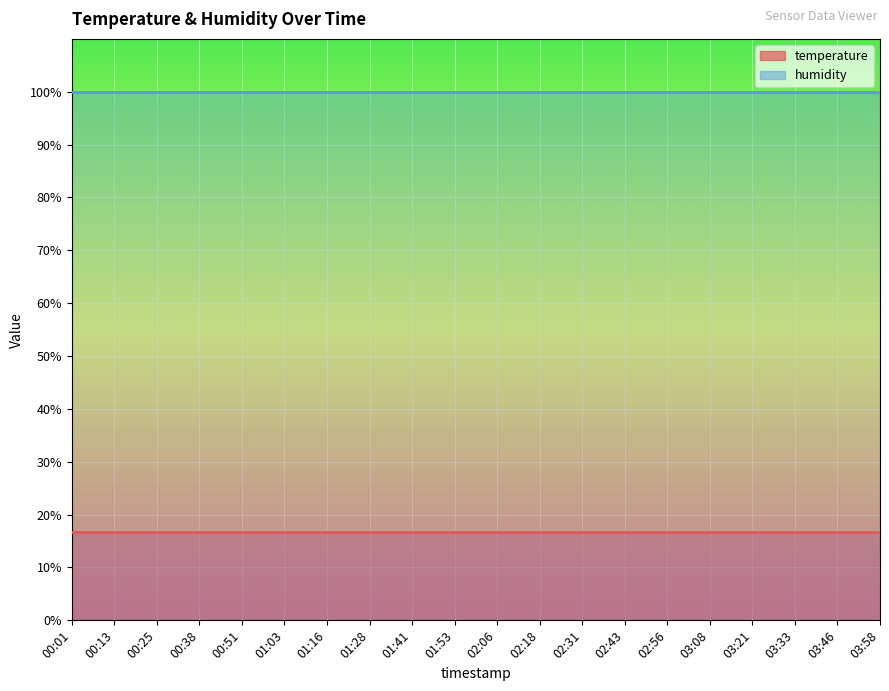

Which label corresponds to the smallest value in the chart?

00:01